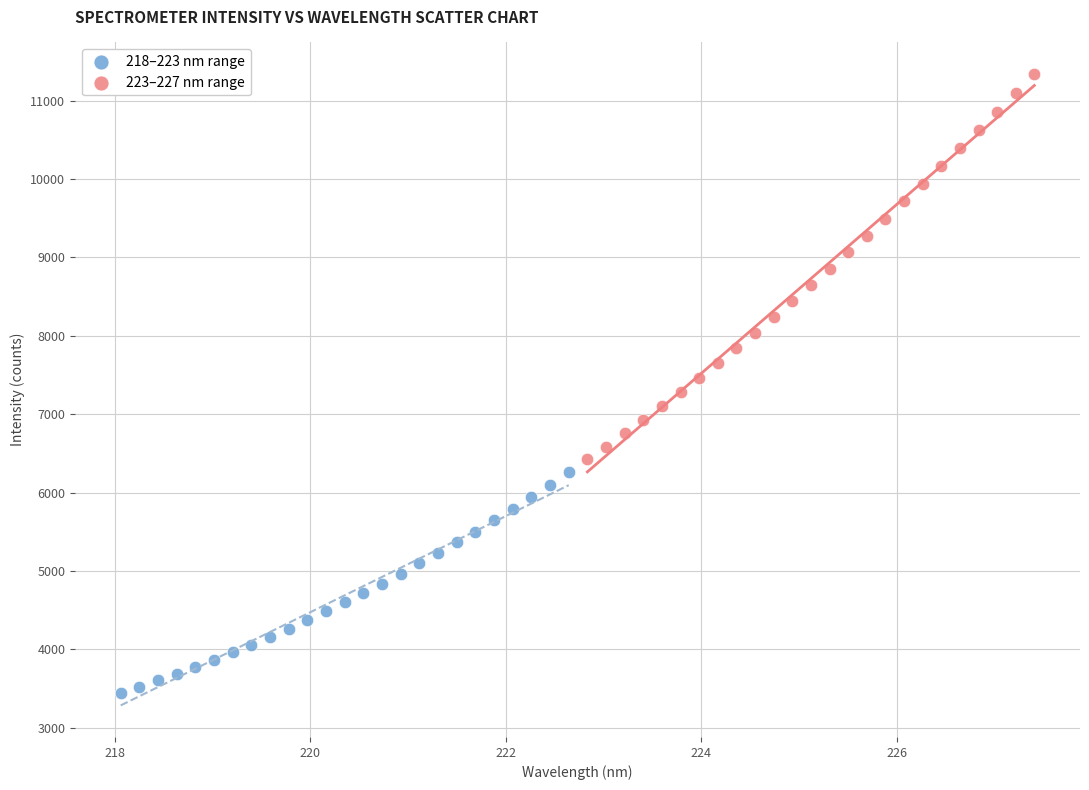

Which series contains the highest Y value?

223–227 nm range